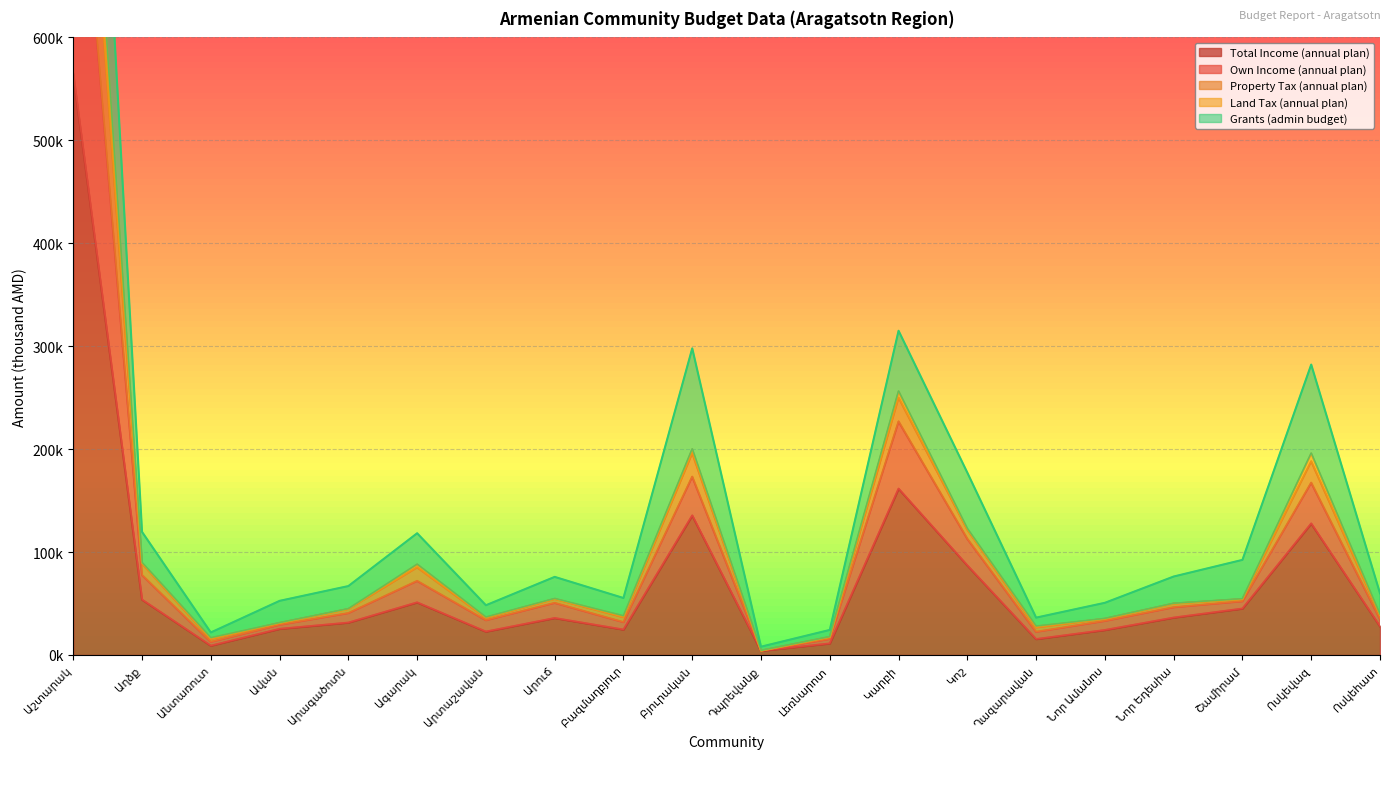

True or false: Total Income (annual plan) and Own Income (annual plan) intersect in this chart.

False